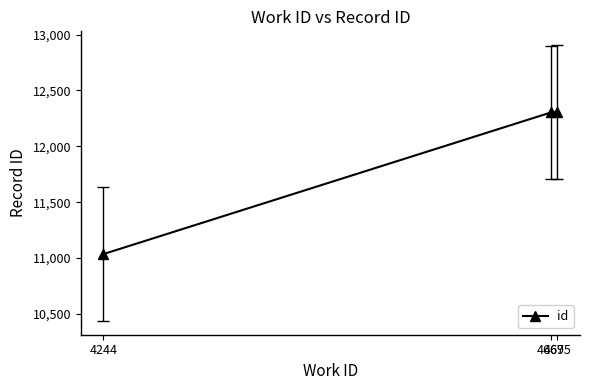

Does the chart have visible grid lines?

No